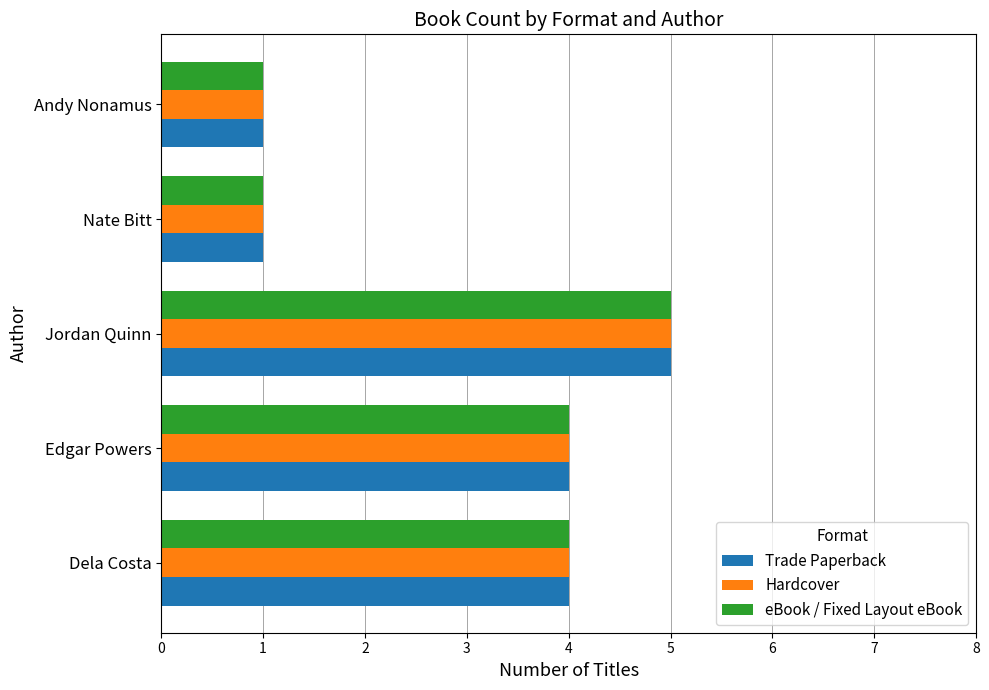

What is the minimum value shown in the chart?

1